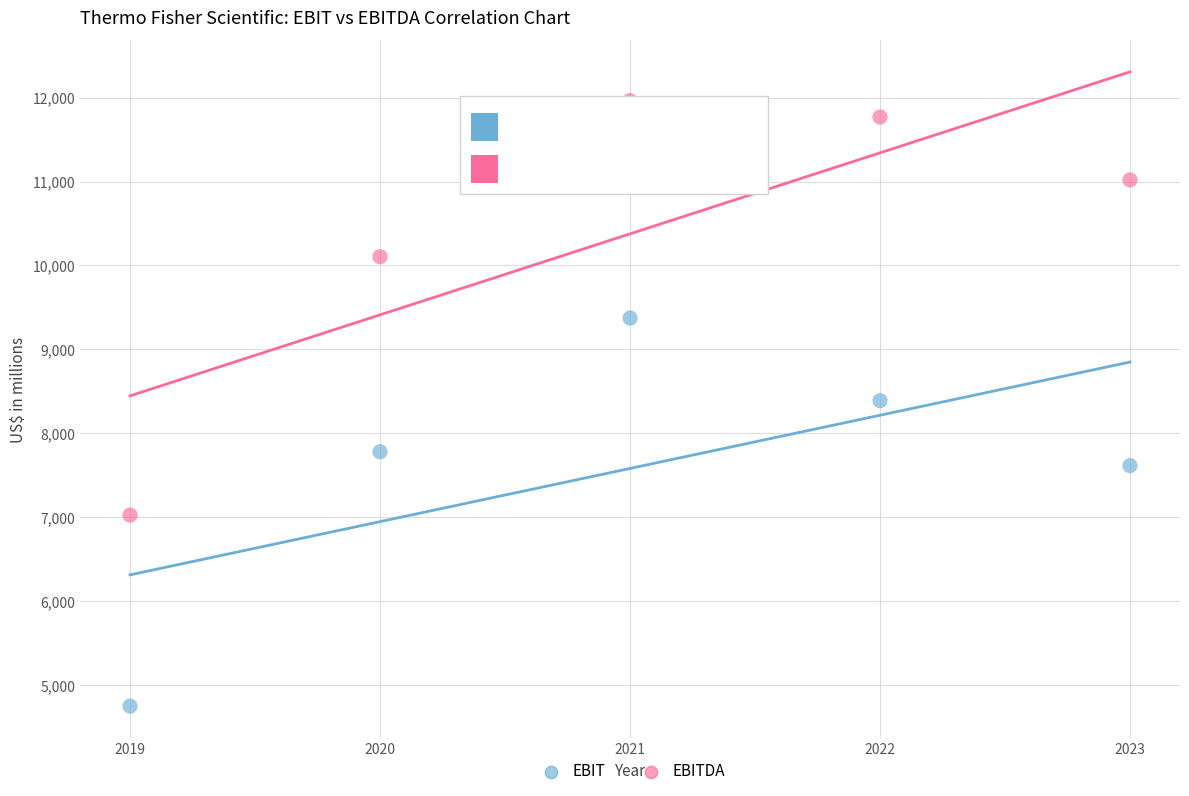

What are all the series names shown in the legend?

EBIT, EBITDA